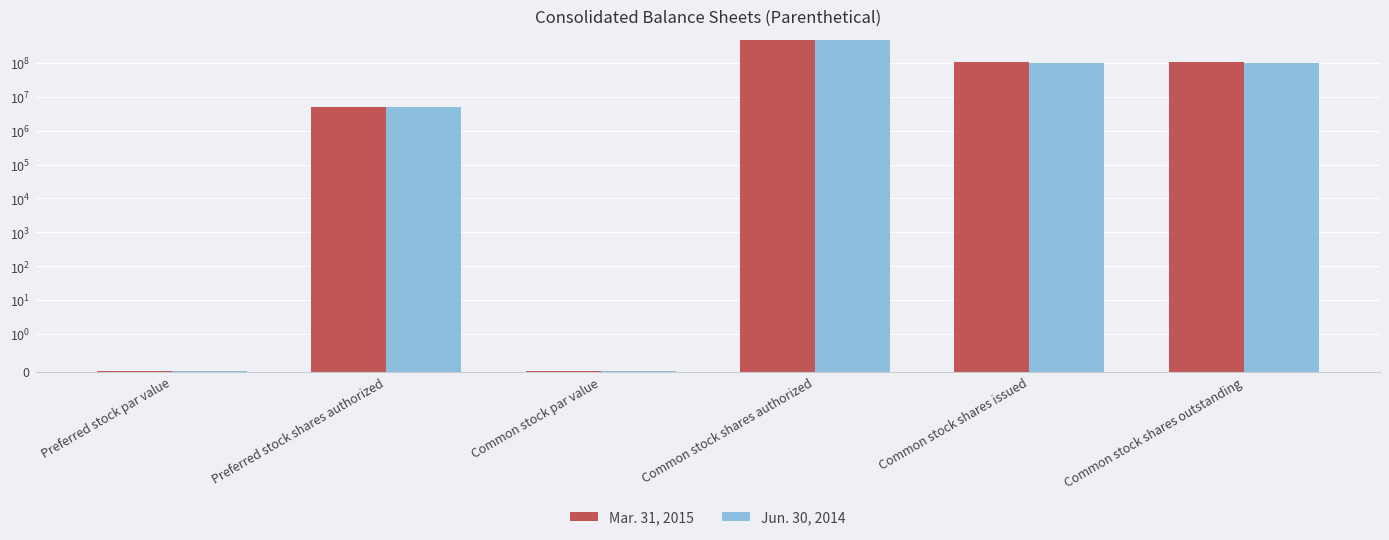

Where does the Jun. 30, 2014 series first go above 100878825?

Common stock shares authorized